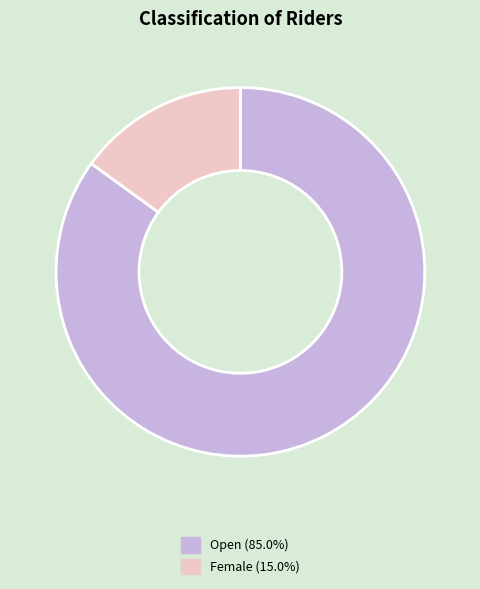

Count the number of slices in the pie.

2